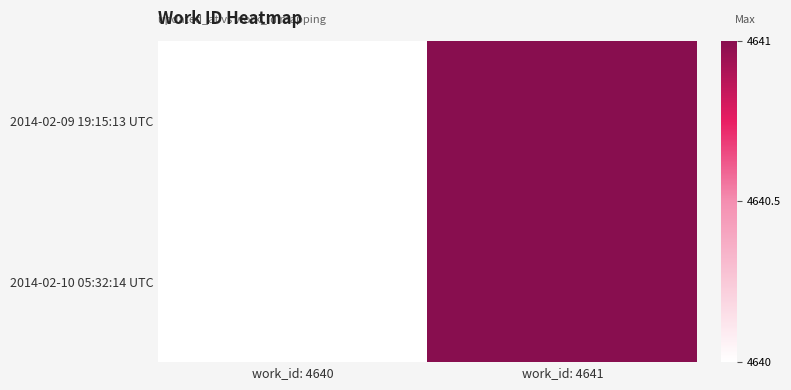

At which category is the sum across all series the highest?

work_id: 4641